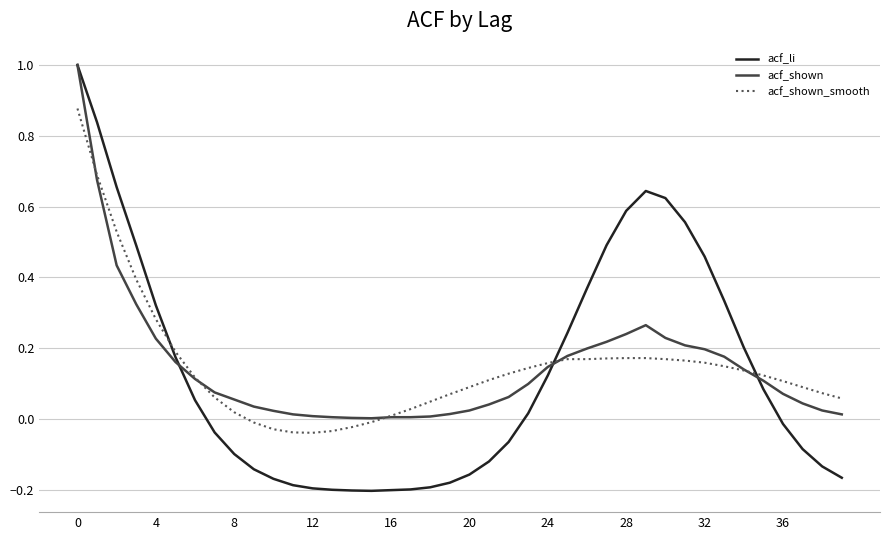

How many intersections are there between acf_shown_smooth and acf_li?

3